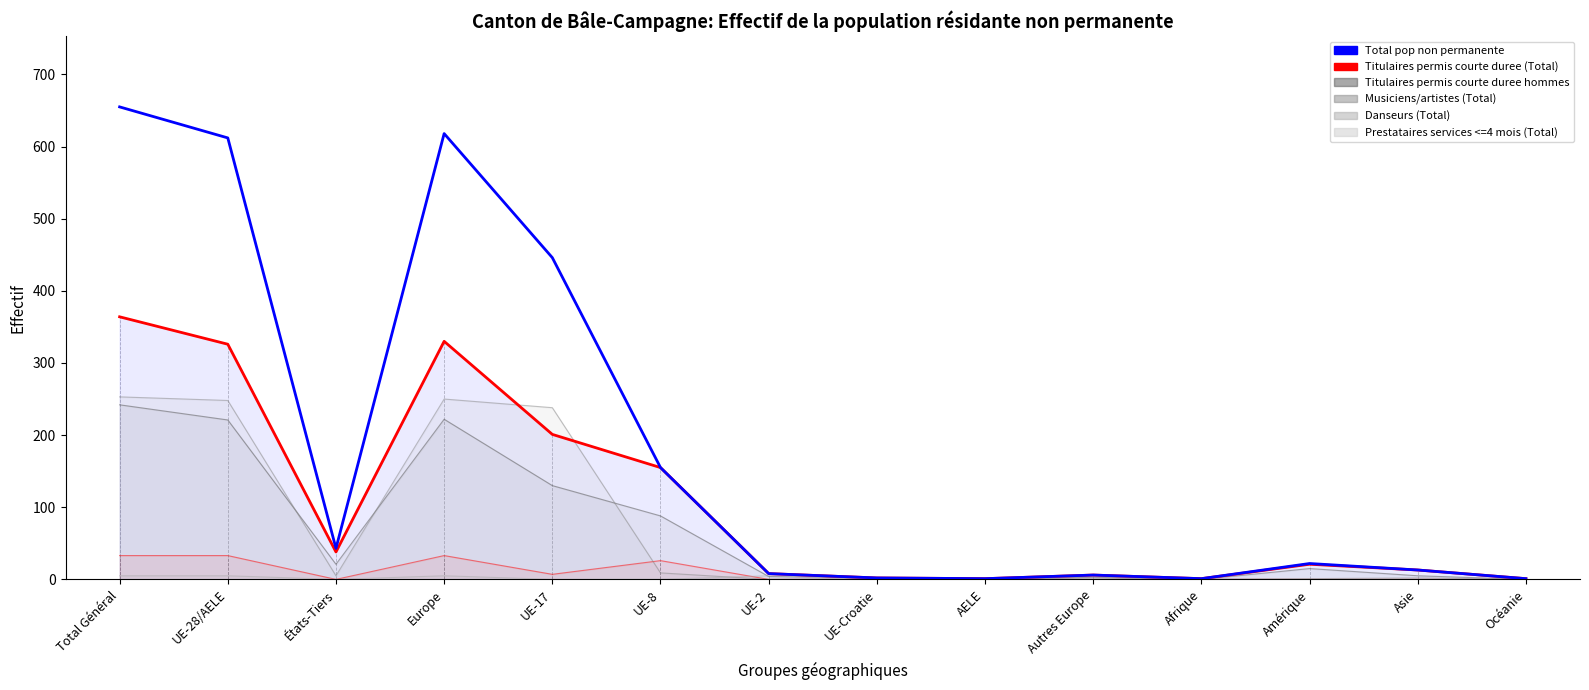

What is the minimum value shown in the chart?

1